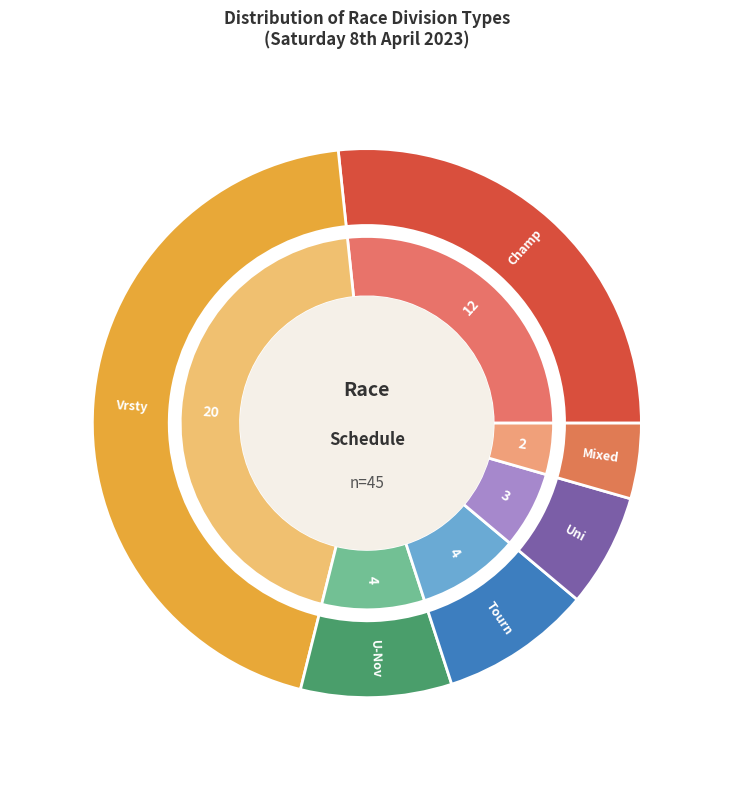

To the nearest percent, what is the difference between the final and division slice percentages?

28%